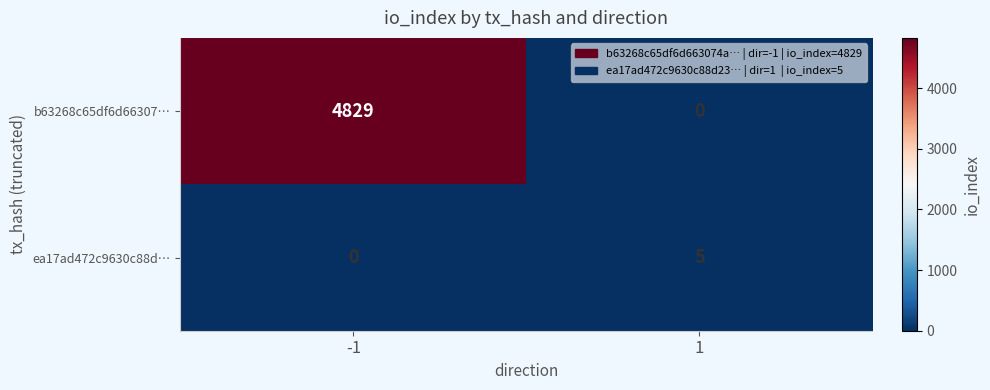

How many distinct data groups are displayed?

2